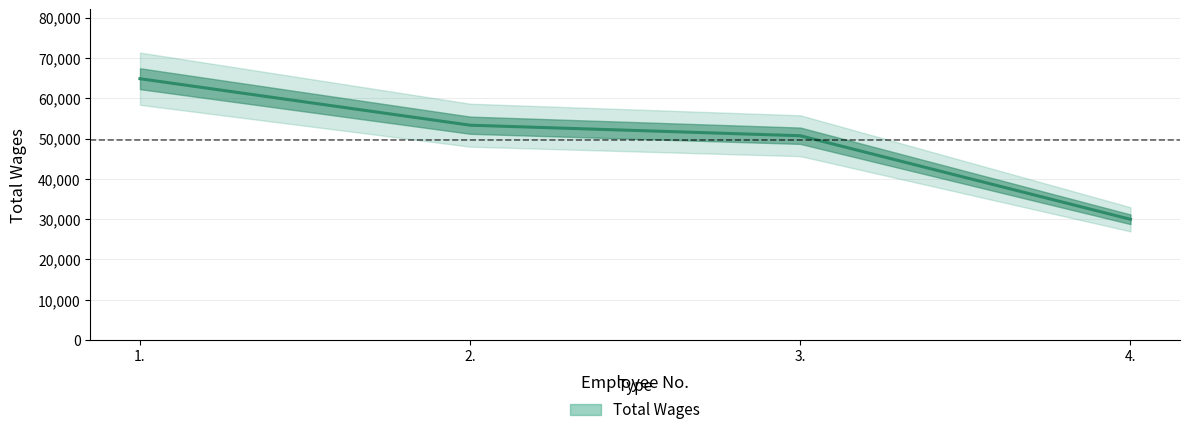

What is the difference between the maximum and minimum values?

34873